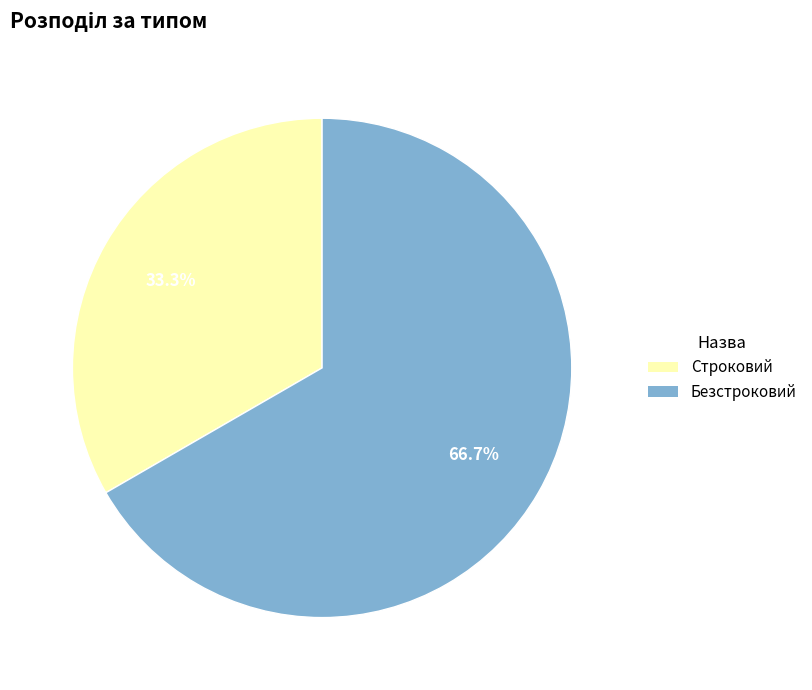

To the nearest percent, what percentage of the pie is Безстроковий?

67%